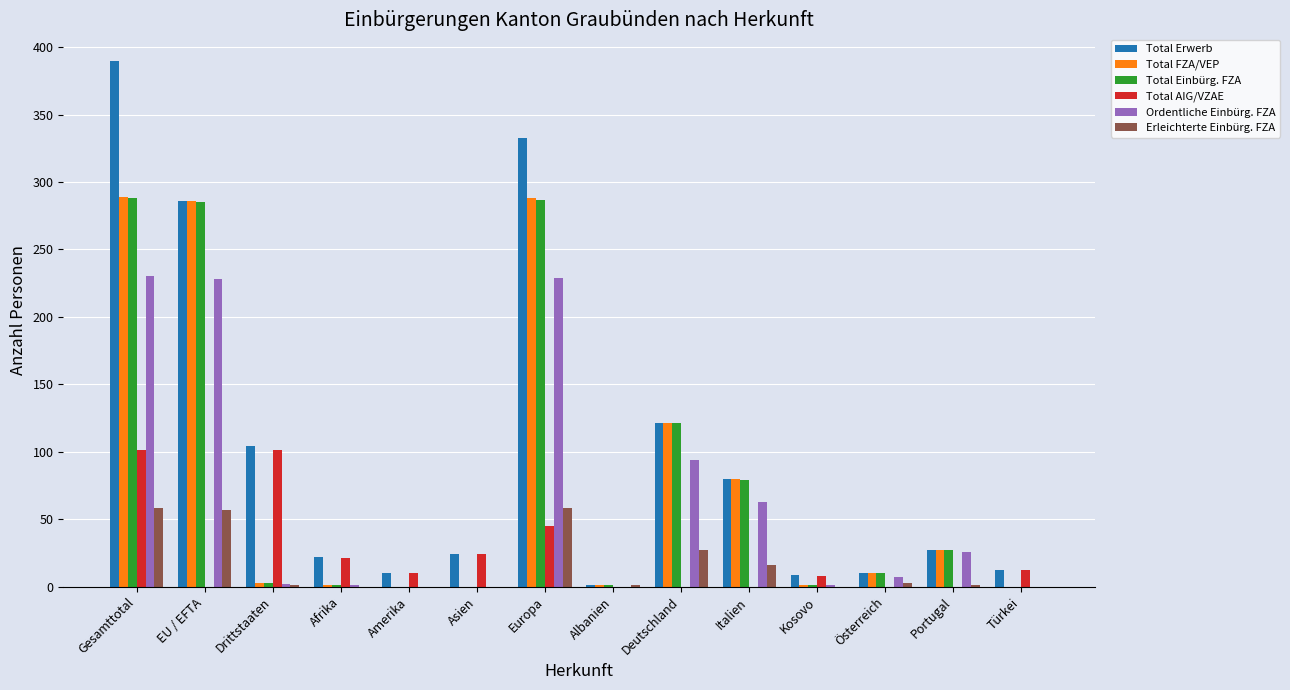

At which category is the sum across all series the highest?

Gesamttotal